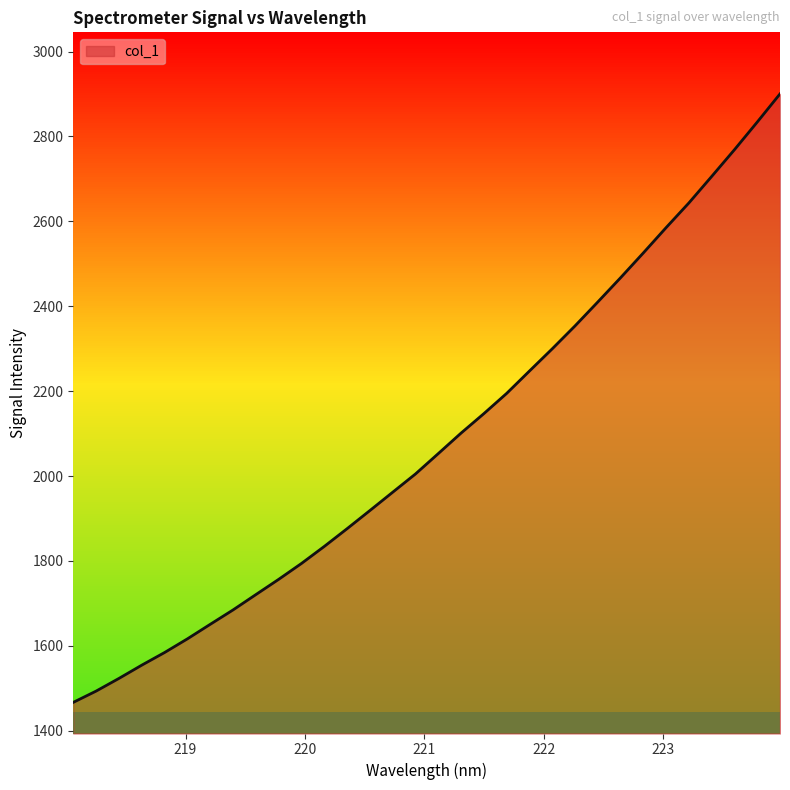

True or false: the data shows 2920.9 at 219.2067.

False